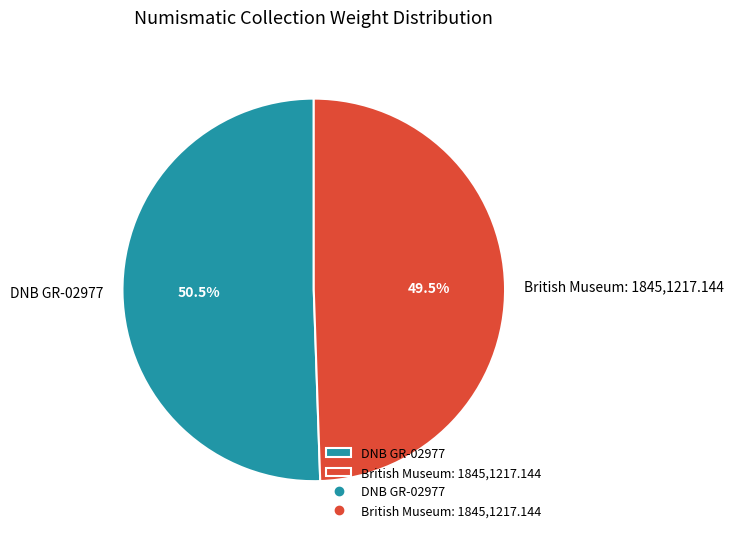

Is British Museum: 1845,1217.144 the majority of the pie?

No